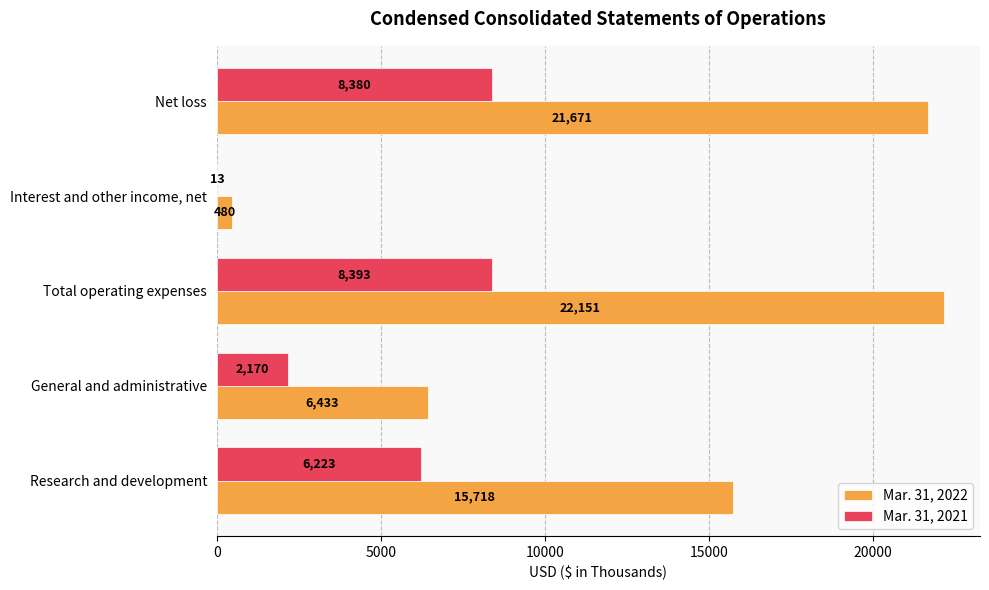

The value of Mar. 31, 2021 at Total operating expenses is 2434. True or false?

False